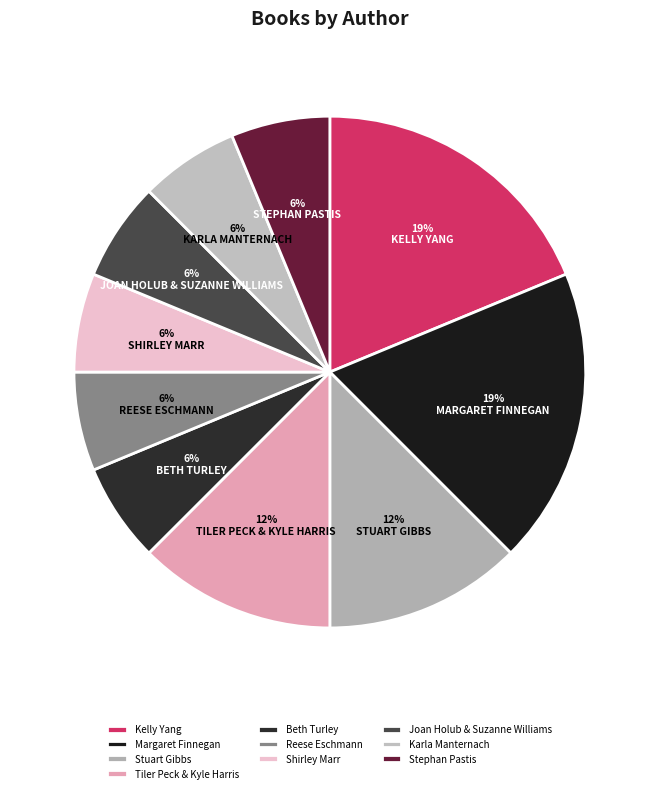

How many slices are in this pie chart?

10